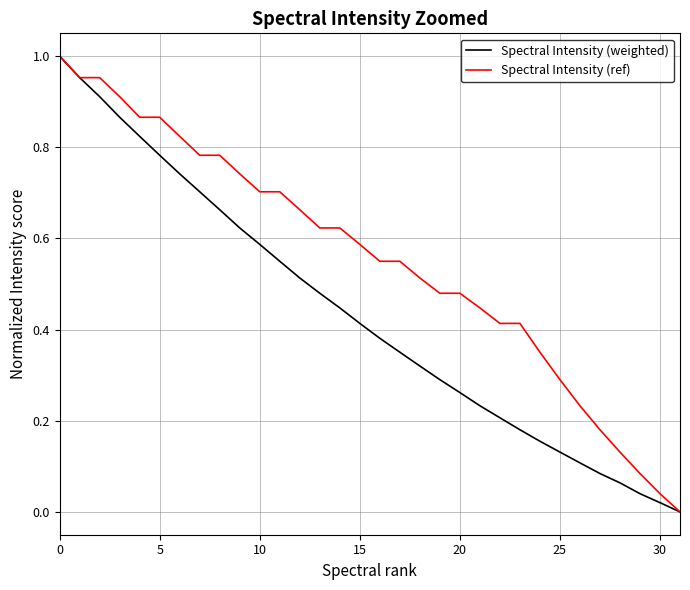

Rank the series by their average value, from lowest to highest.

Spectral Intensity (weighted), Spectral Intensity (ref)